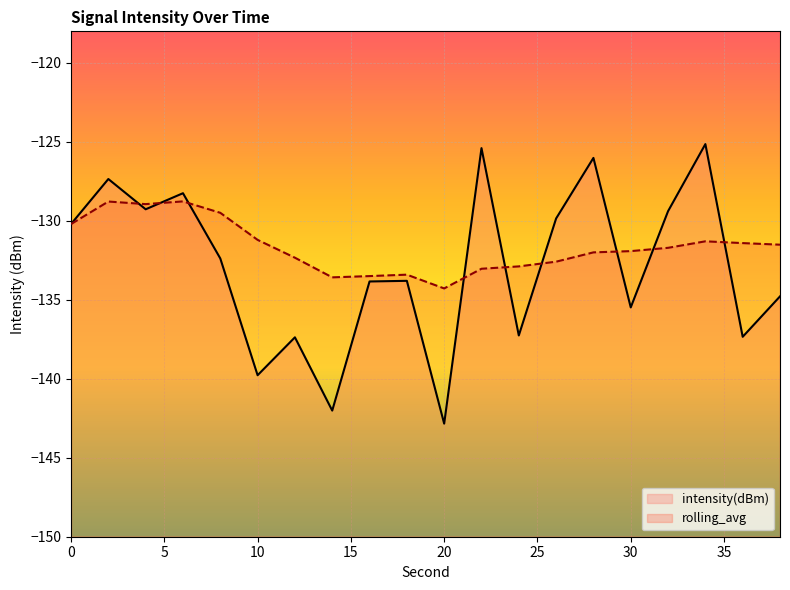

At which category is the sum across all series the highest?

2